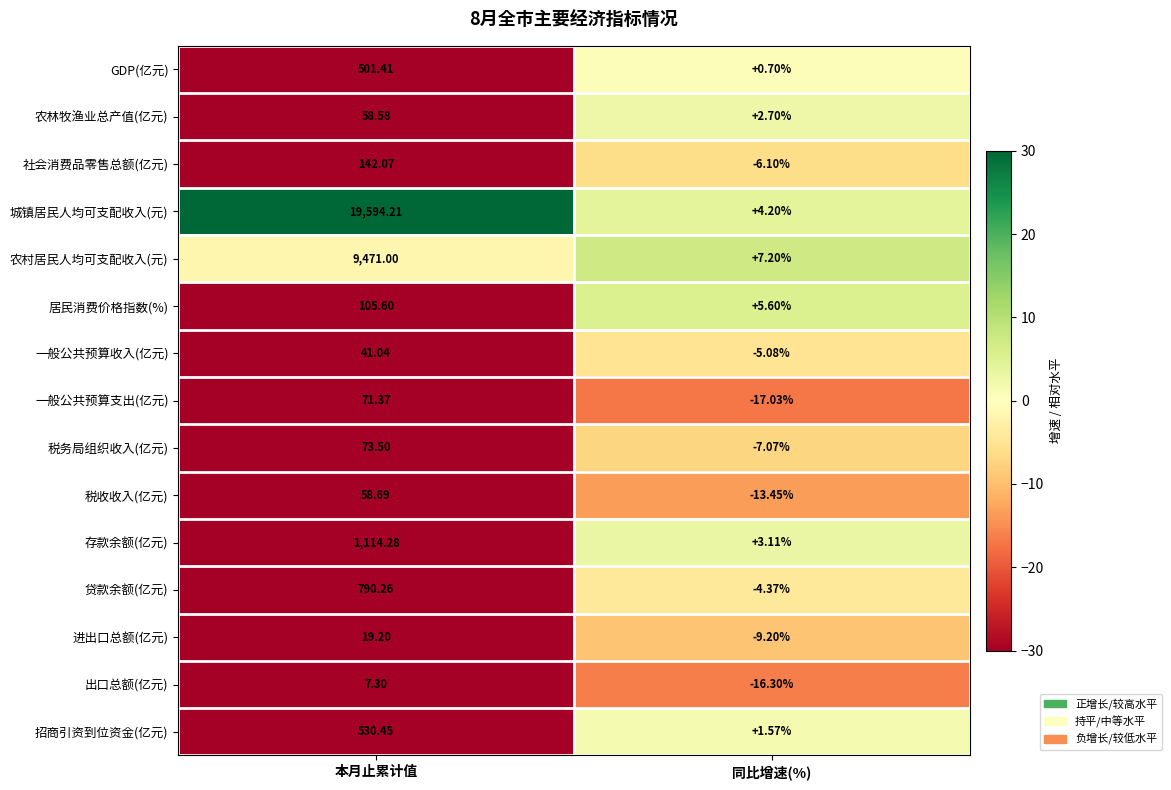

Which category has the highest value in the 社会消费品零售总额(亿元) series?

本月止累计值